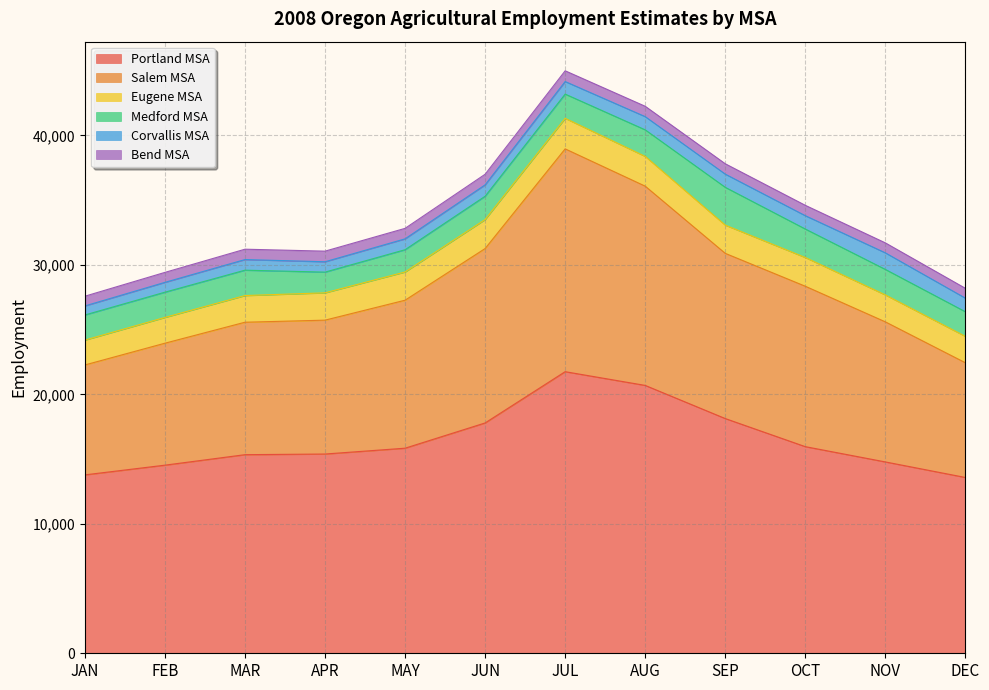

What position from the left is OCT?

10